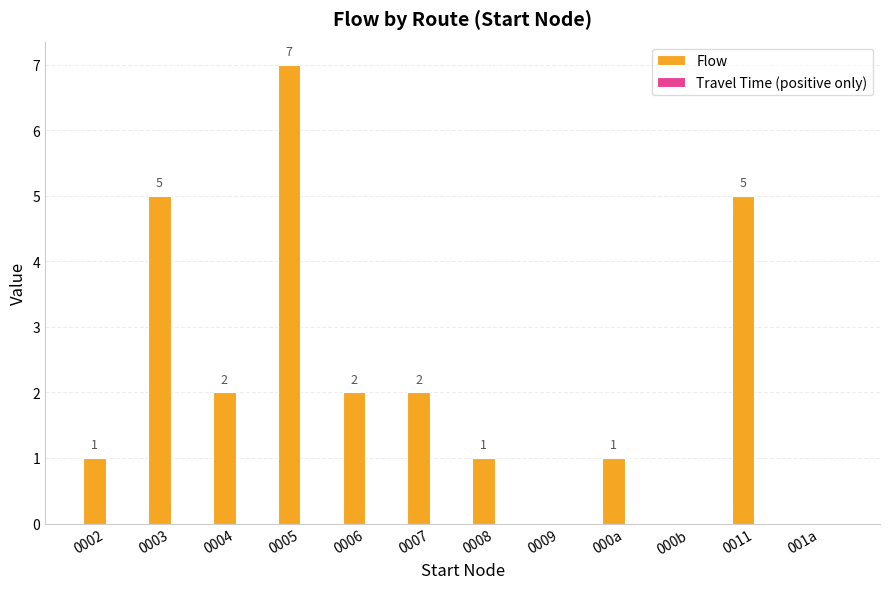

True or false: the data shows 0 at 0002.

False